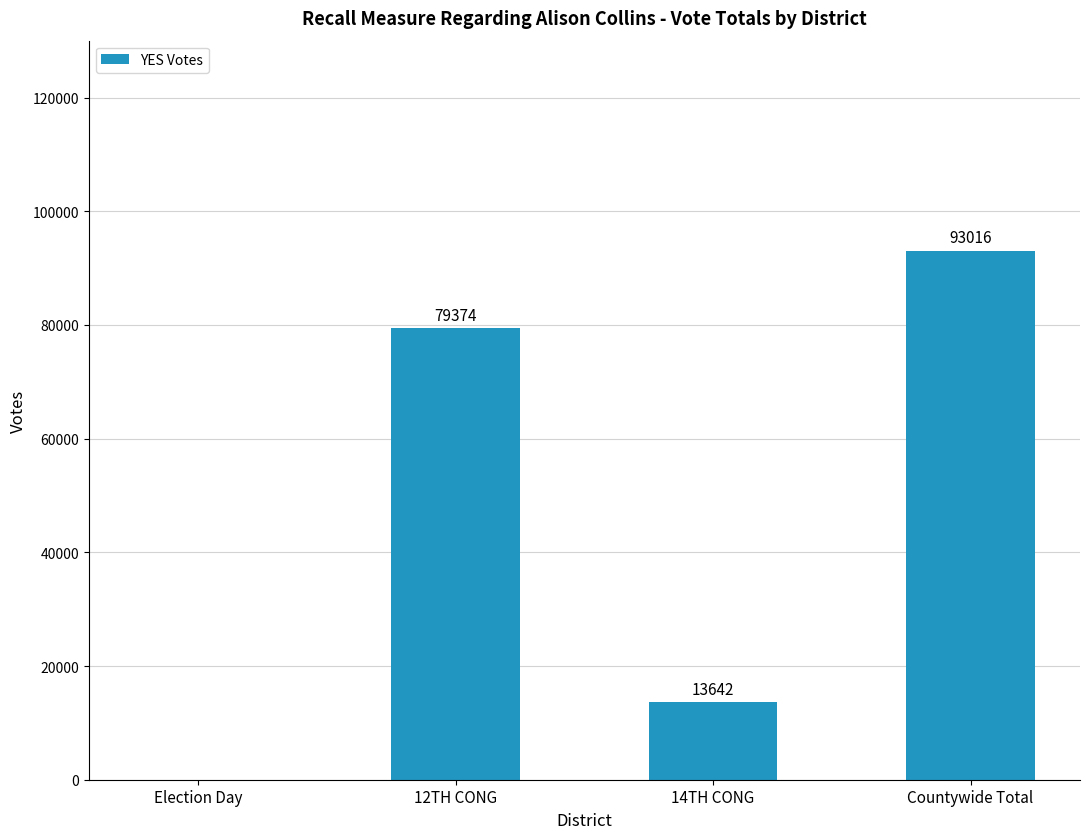

Count the values in the range 13642 to 93016.

3